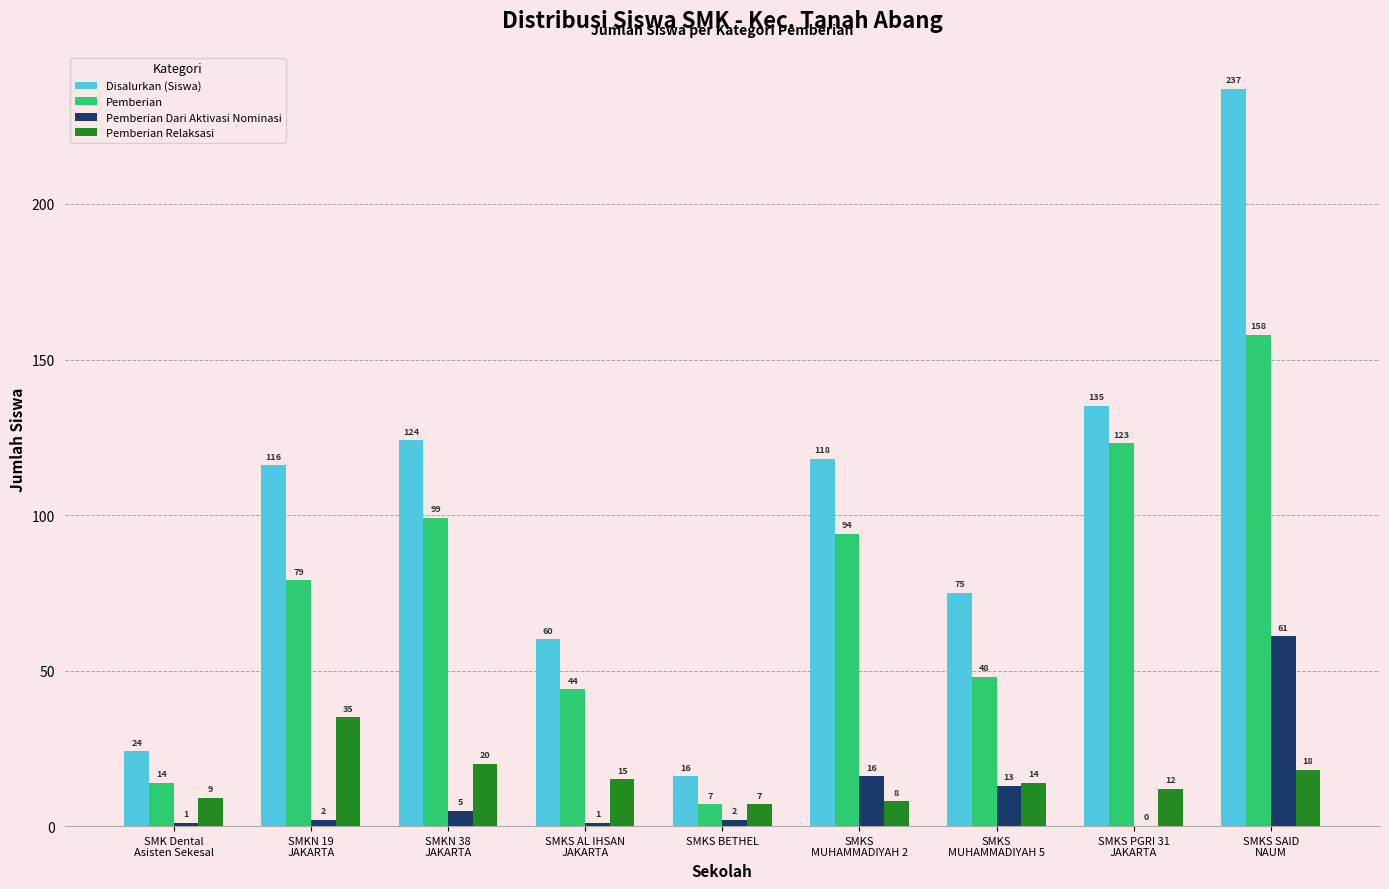

Does the chart contain stacked bars?

No